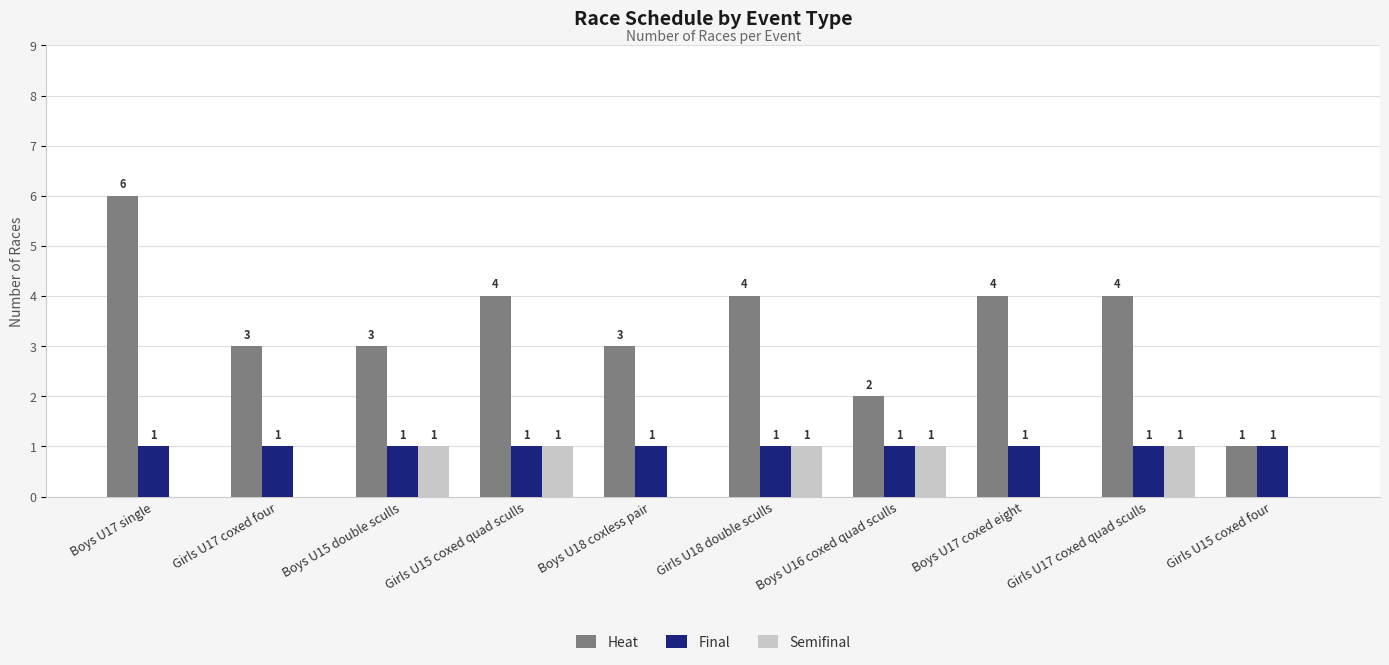

What is the maximum value shown in the chart?

6